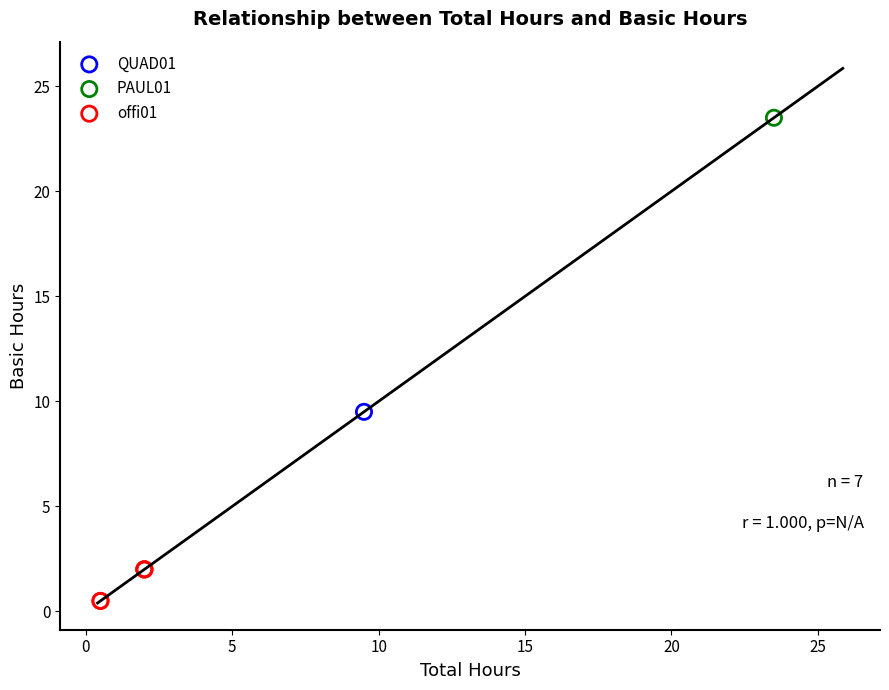

What are all the series names shown in the legend?

offi01, PAUL01, QUAD01